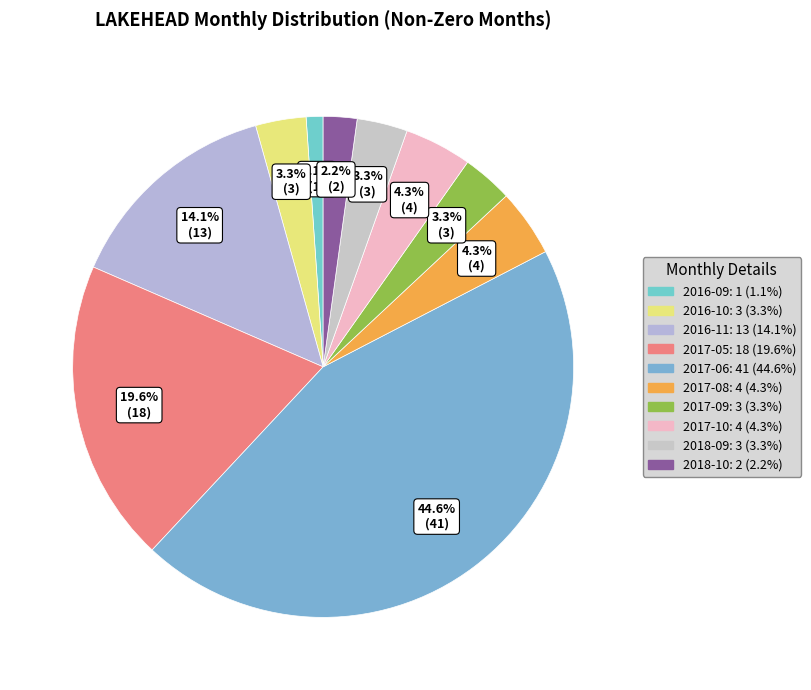

Which slice is the largest?

2017-06